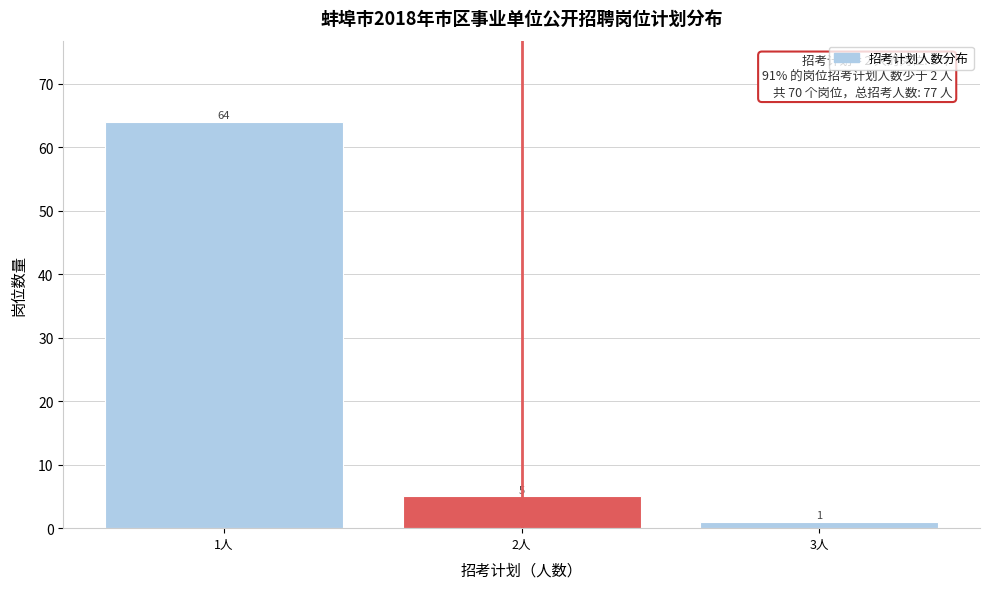

Reading right to left, list all the values displayed in this chart.

1	5	64